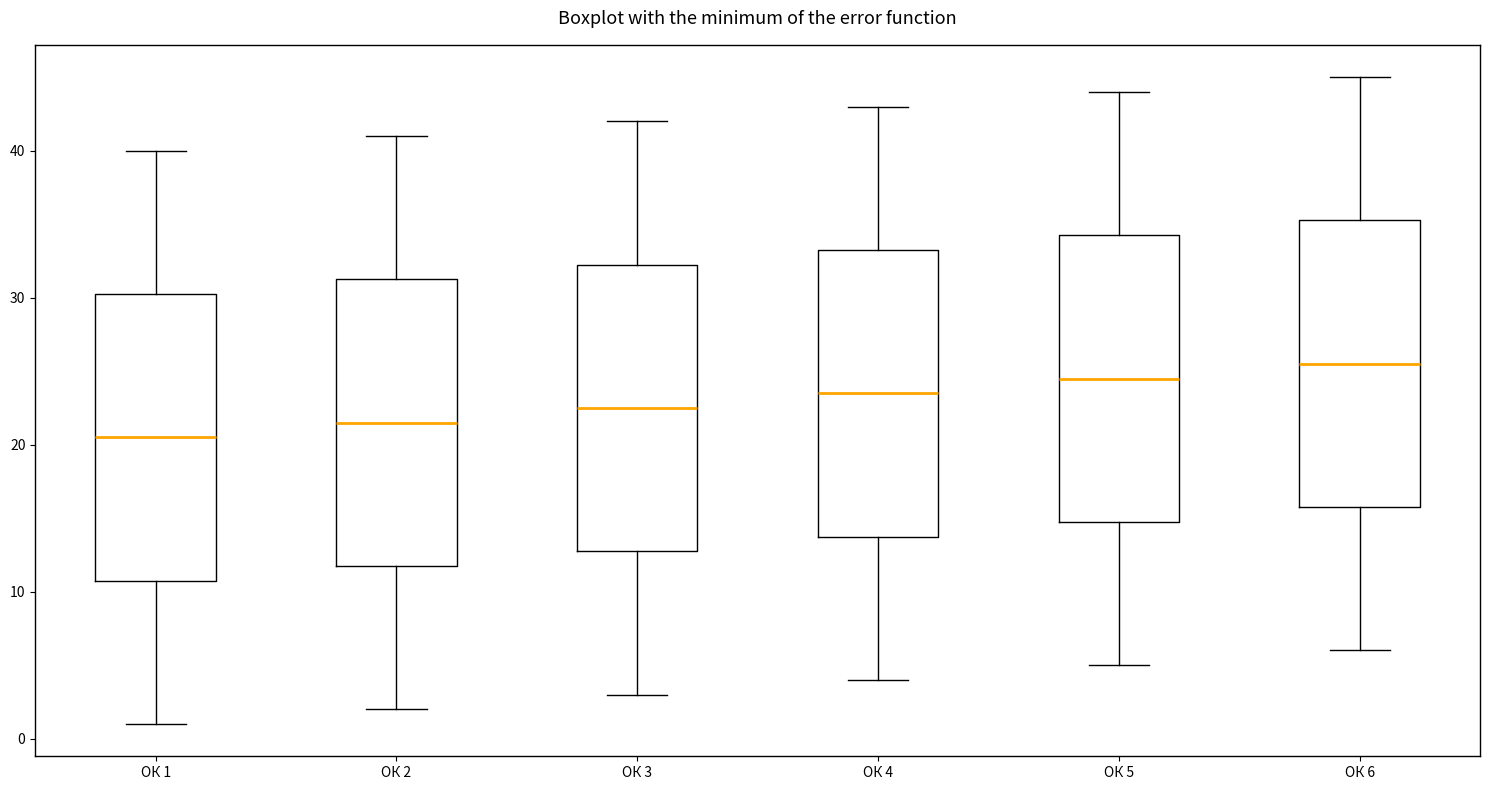

Reading left to right, transcribe this box plot: for each box, give where its median line is, the range the box spans, and where its two whiskers end, as read against the y-axis. The values are not printed on the chart, so give them approximately, as read against the axis.

ОК 1: median 21, box 11 to 30, whiskers 1 to 40
ОК 2: median 22, box 12 to 31, whiskers 2 to 41
ОК 3: median 23, box 13 to 32, whiskers 3 to 42
ОК 4: median 24, box 14 to 33, whiskers 4 to 43
ОК 5: median 25, box 15 to 34, whiskers 5 to 44
ОК 6: median 26, box 16 to 35, whiskers 6 to 45